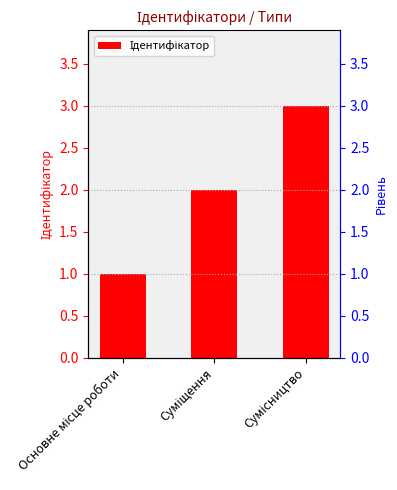

What is the sum of the values at Основне місце роботи and Суміщення?

3